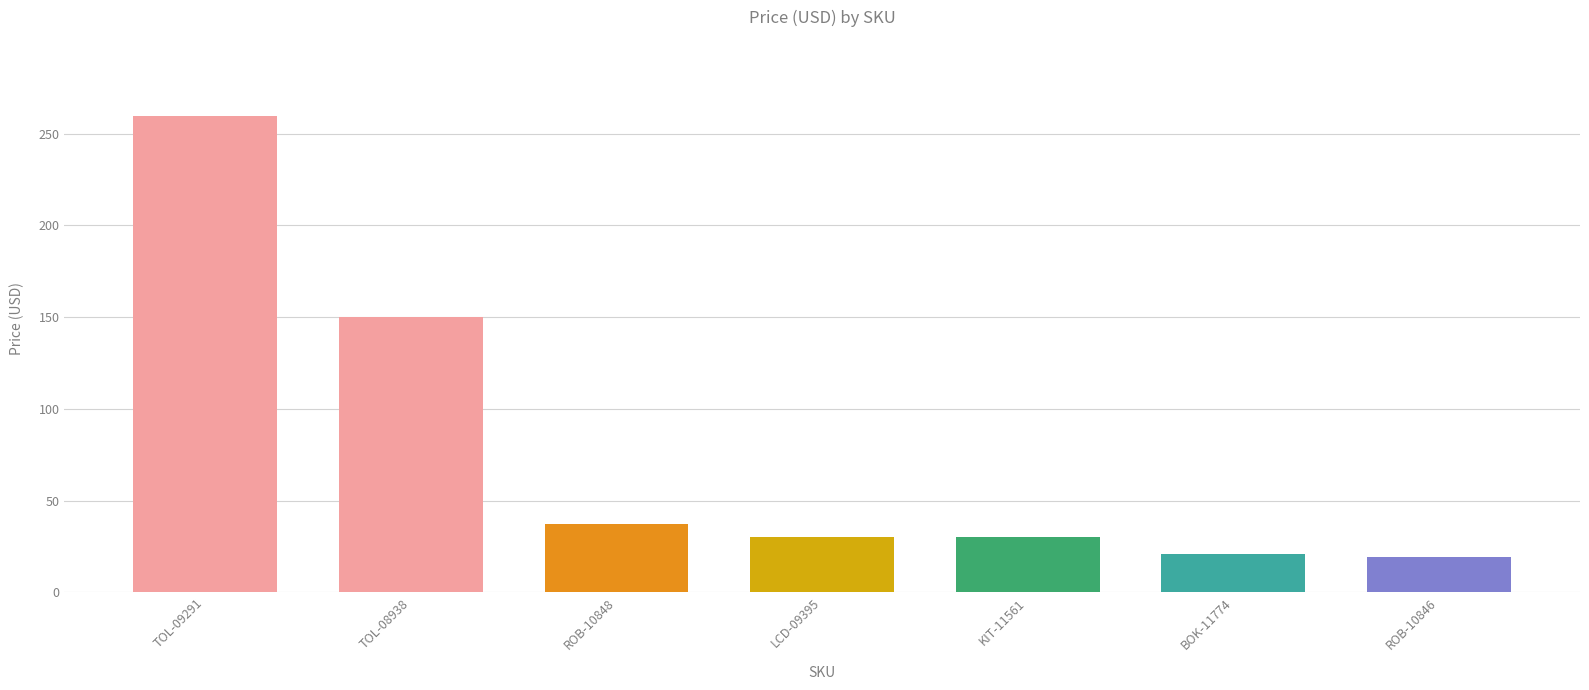

Does the chart contain stacked bars?

No